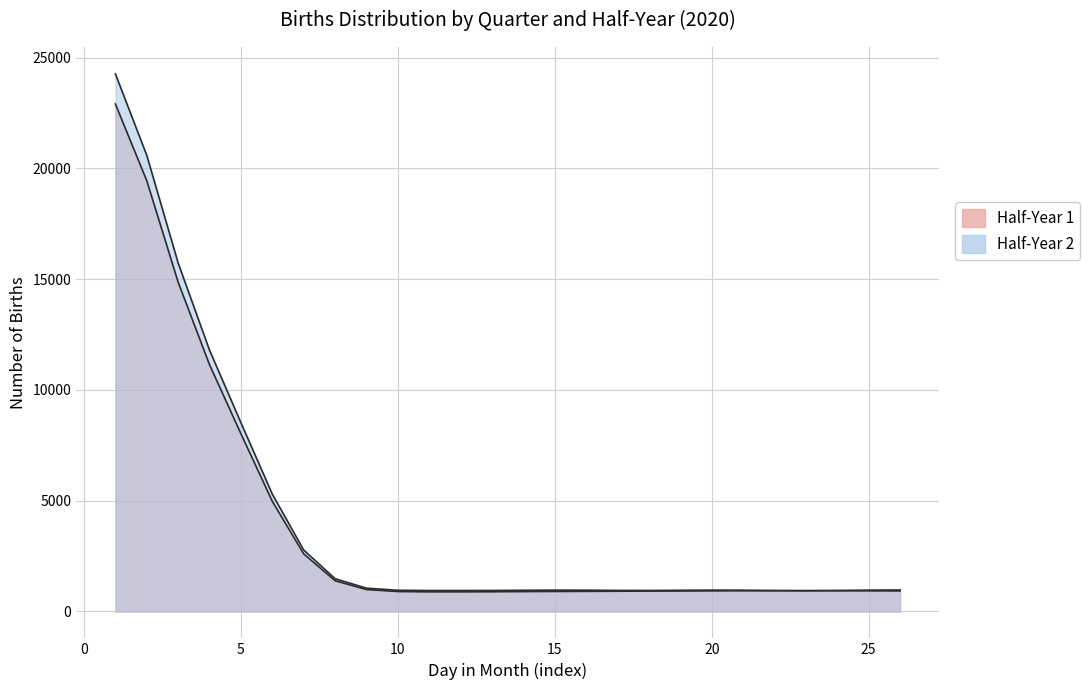

Does the chart display data point markers on the line(s)?

No